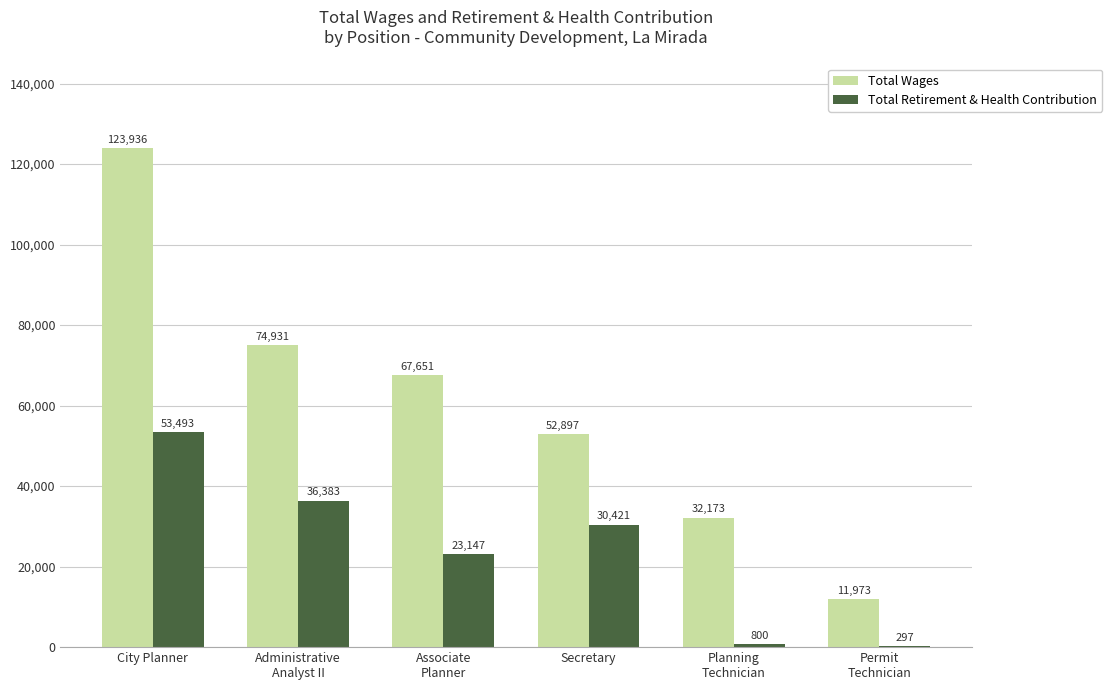

What are all the series names shown in the legend?

Total Wages, Total Retirement & Health Contribution